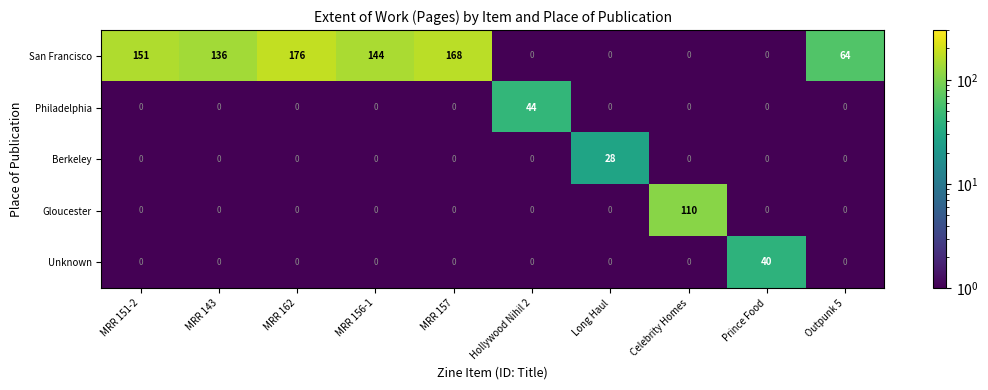

What is the greatest value displayed?

176